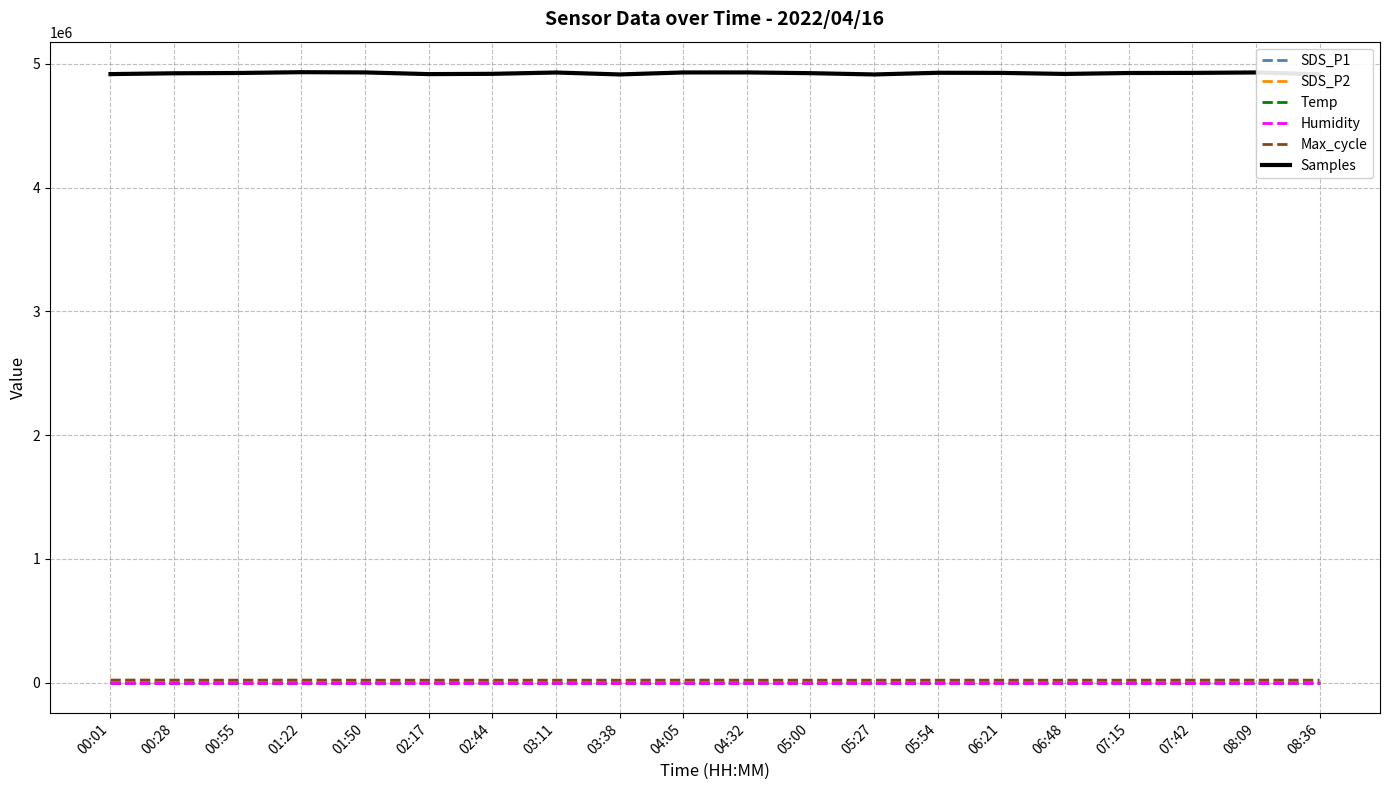

True or false: Temp and Samples cross at least once.

False